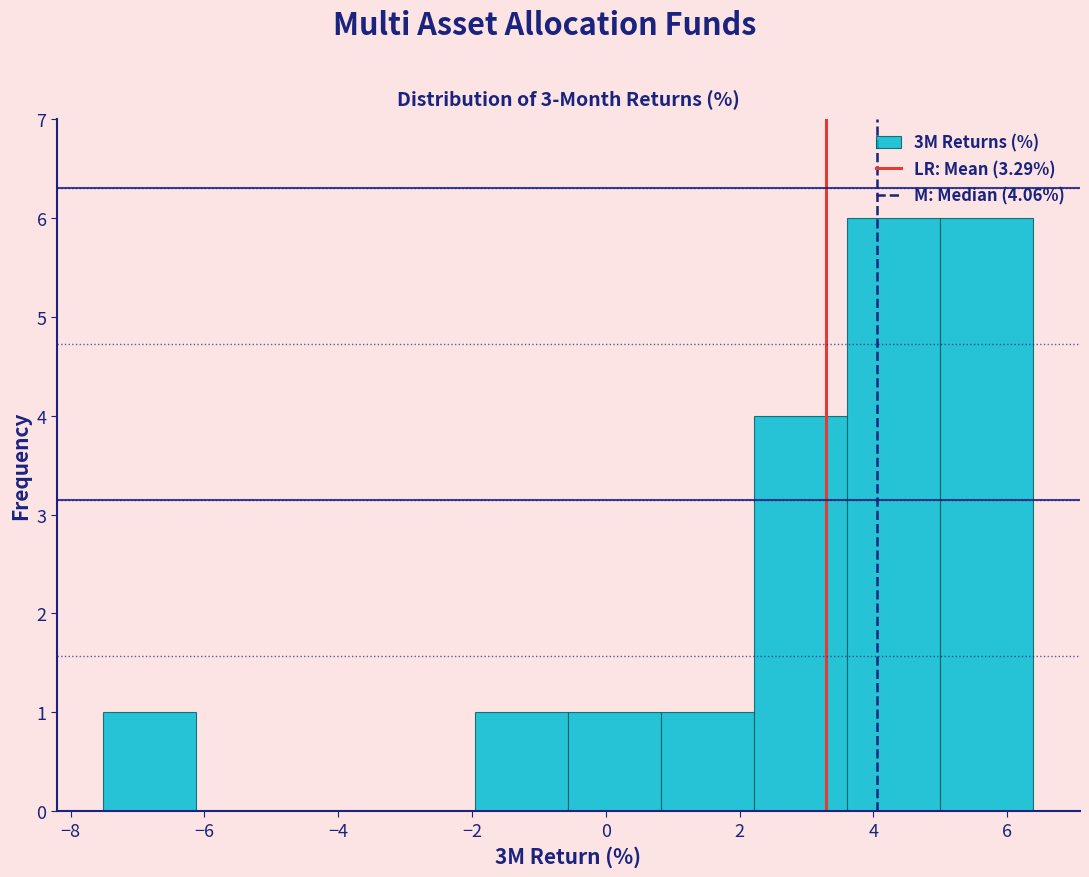

Reading left to right, transcribe this chart: for each bar, give the range it covers on the x-axis and its height. Neither the bar edges nor the heights are printed on the chart, so give them approximately, as read against the axes.

-7.6 to -6.2: 1
-6.2 to -4.8: 0
-4.8 to -3.4: 0
-3.4 to -2.0: 0
-2.0 to -0.6: 1
-0.6 to 0.8: 1
0.8 to 2.2: 1
2.2 to 3.6: 4
3.6 to 5.0: 6
5.0 to 6.4: 6